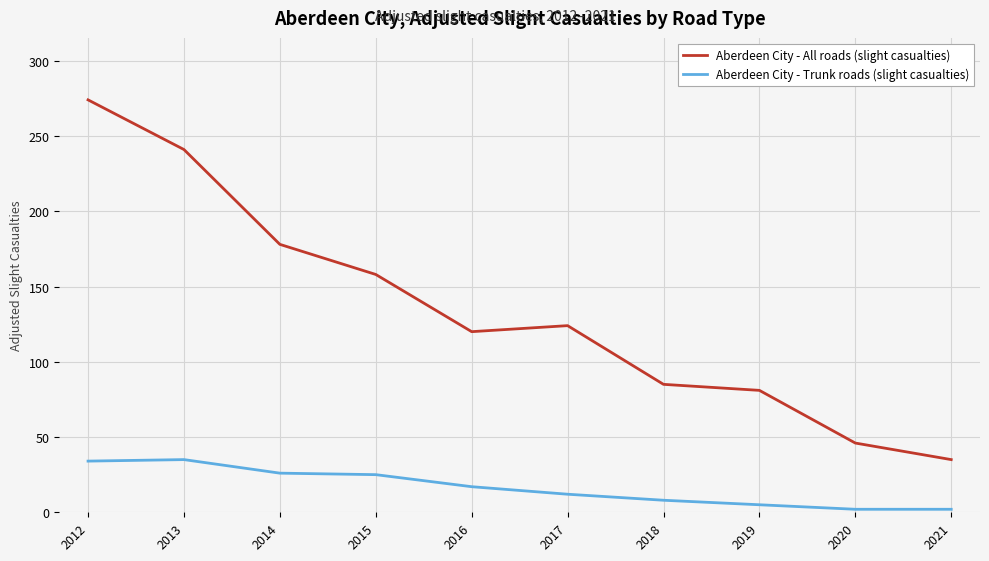

Which series has the widest spread of values?

Aberdeen City - All roads (slight casualties)